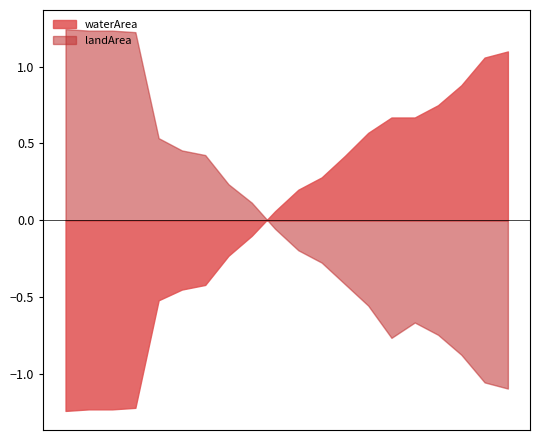

Which category has the highest value in the landArea series?

1995_03